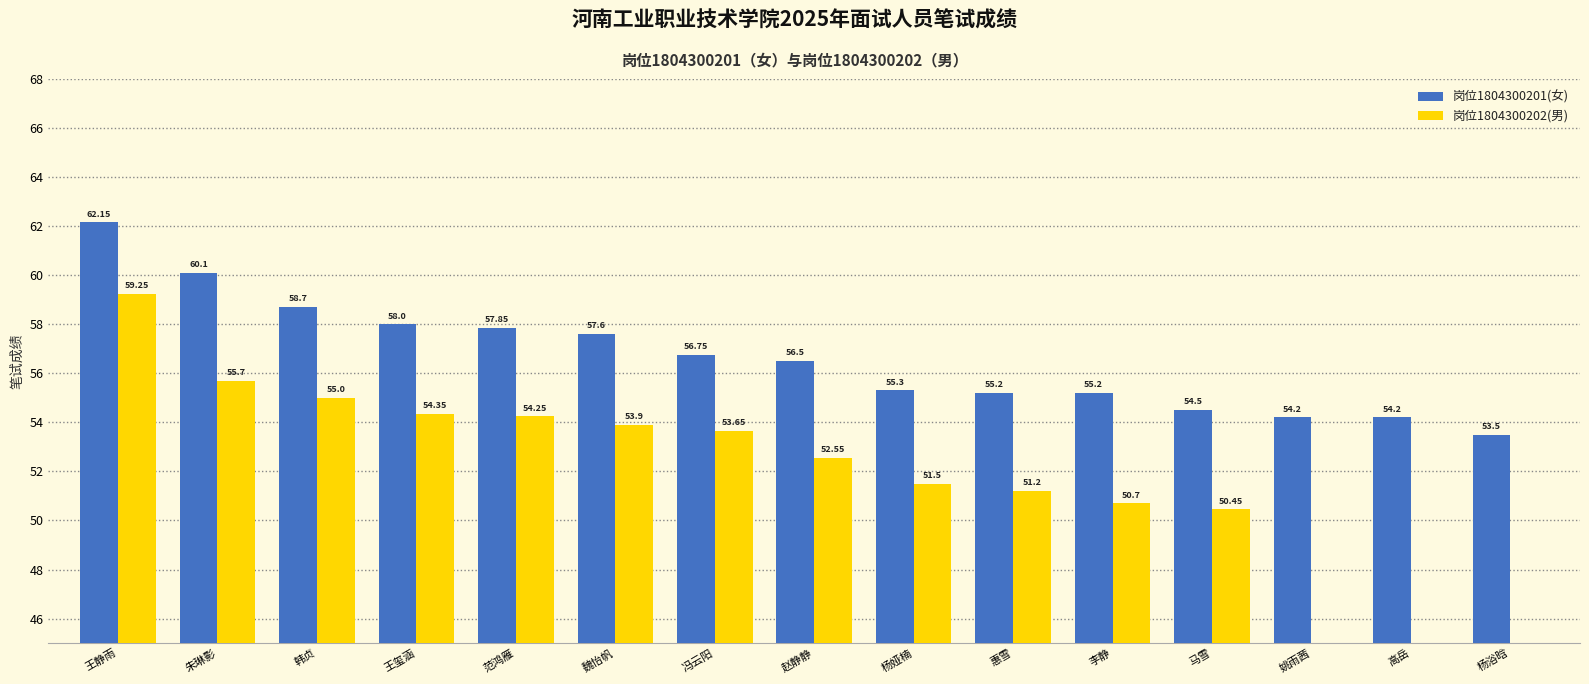

Count the number of values greater than 56.

8